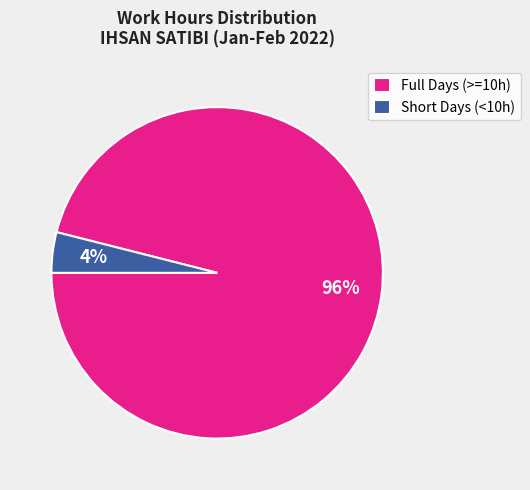

To the nearest percent, what percentage of the pie is Full Days (>=10h)?

96%